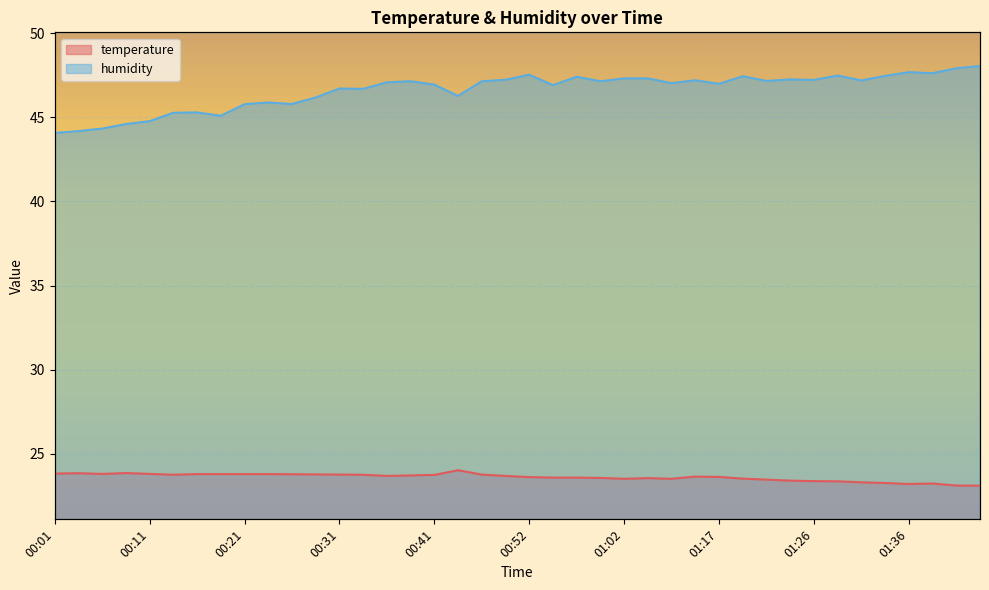

True or false: humidity and temperature cross at least once.

False